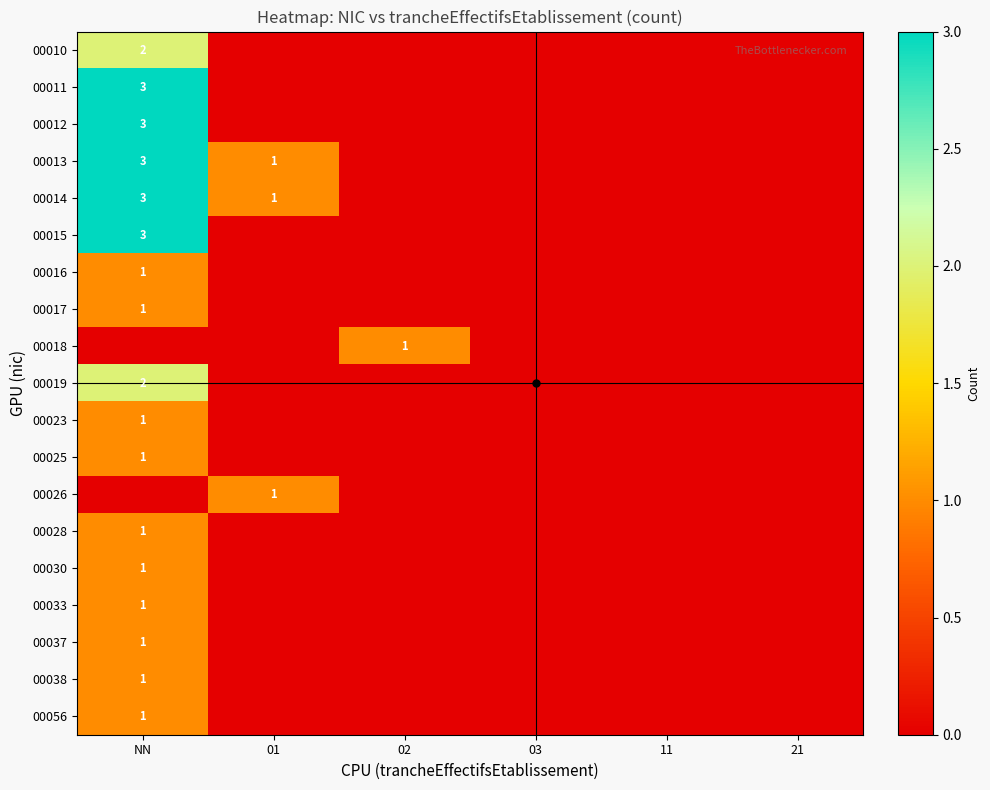

At which category is the sum across all series the highest?

NN